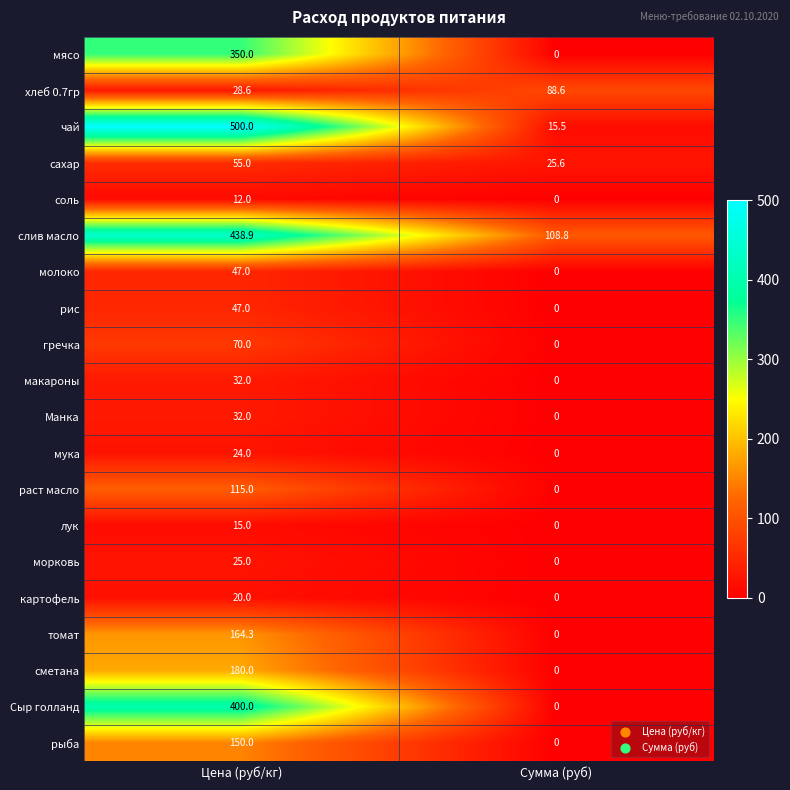

Which label corresponds to the smallest value in the chart?

Сумма (руб)